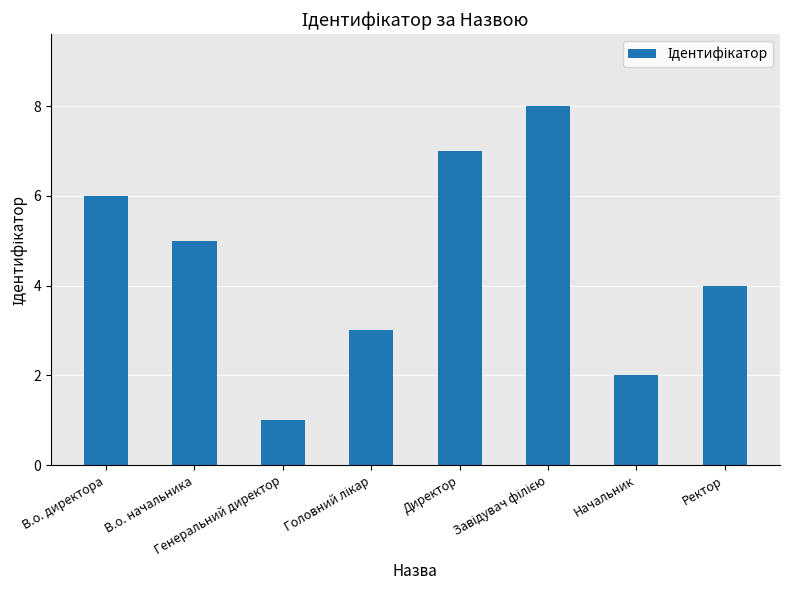

What is the maximum value shown in the chart?

8